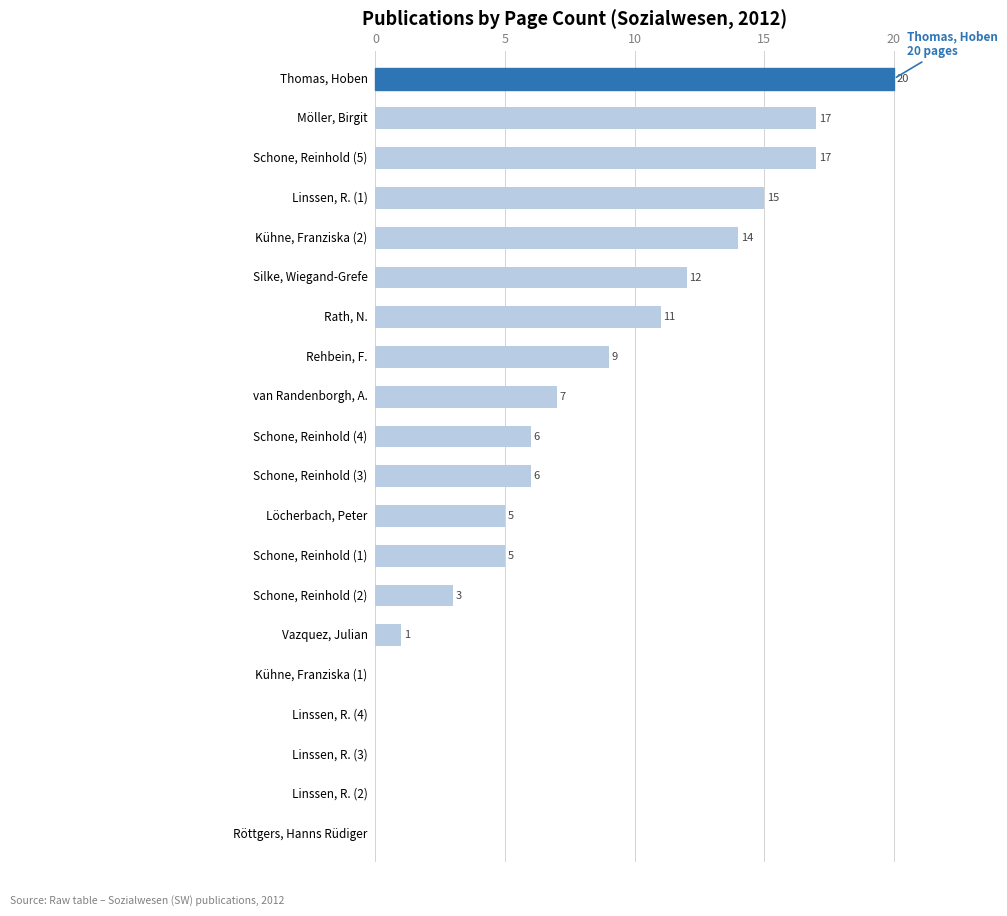

What is the sum of all values?

148